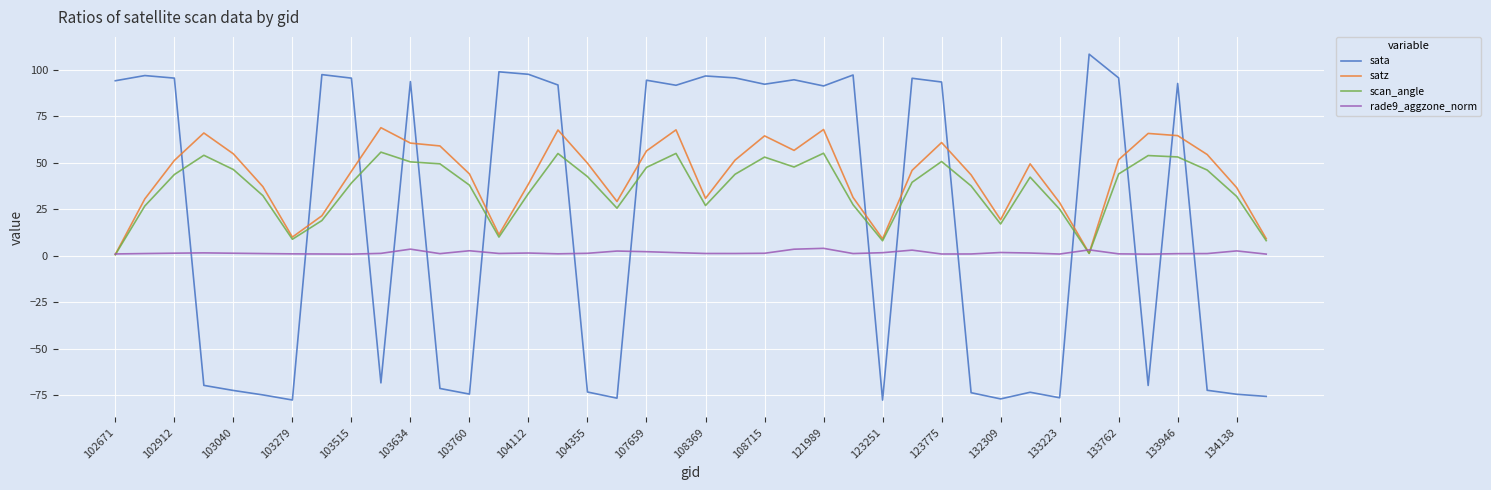

Rank the series by their average value, from lowest to highest.

rade9_aggzone_norm, sata, scan_angle, satz